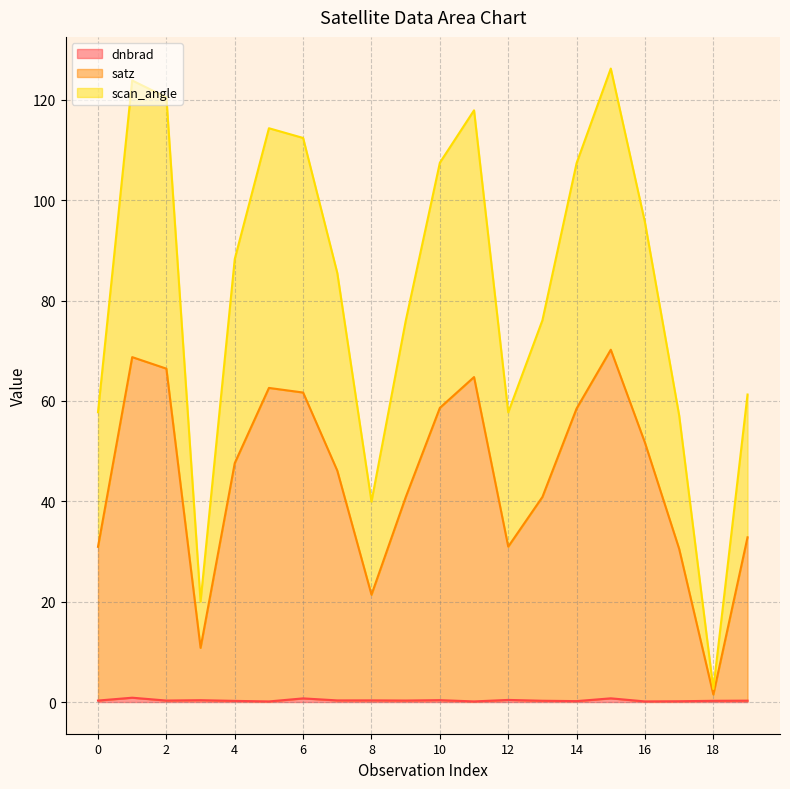

What is the value of the satz point at the 1st from the left?

30.9